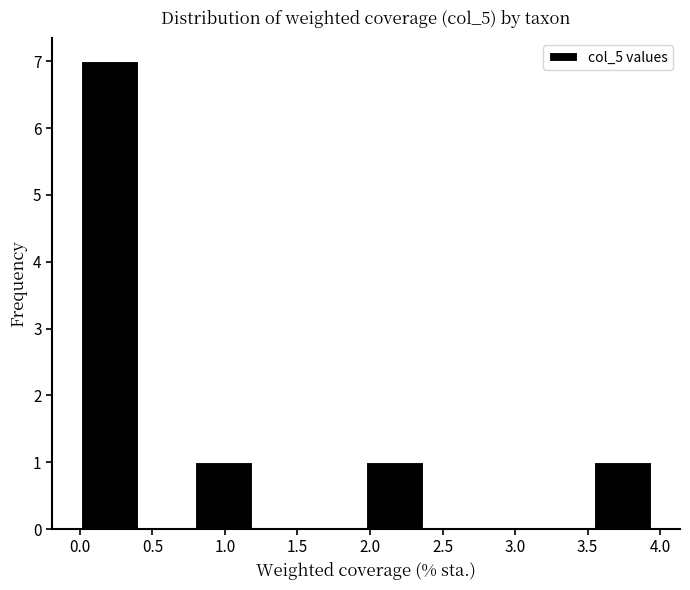

What is the height of the bar covering 0.00 to 0.40 on the x-axis? Neither the bar edges nor the heights are printed on the chart, so give them approximately, as read against the axes.

7